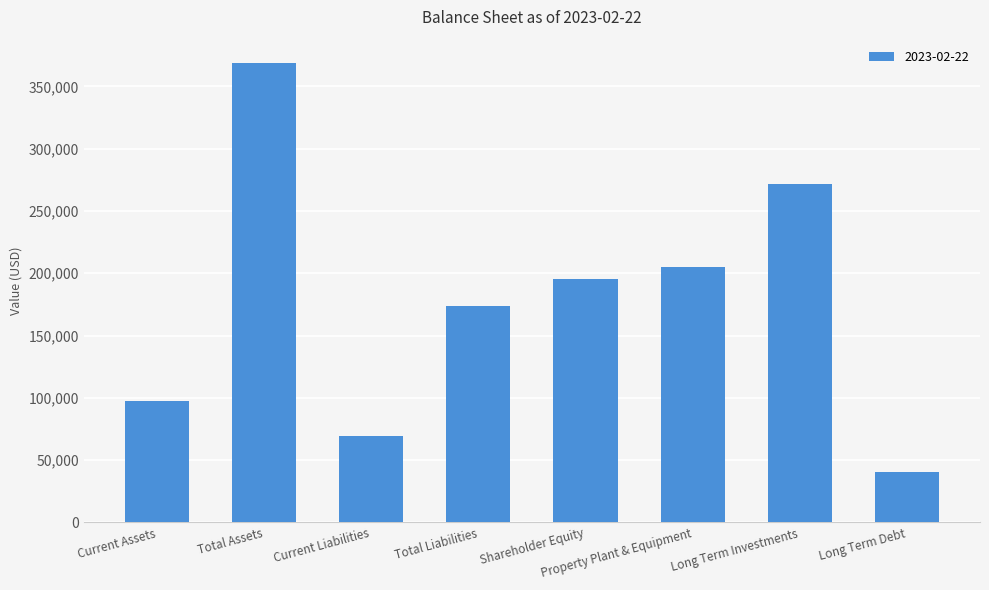

The value at Total Liabilities is 78014. True or false?

False